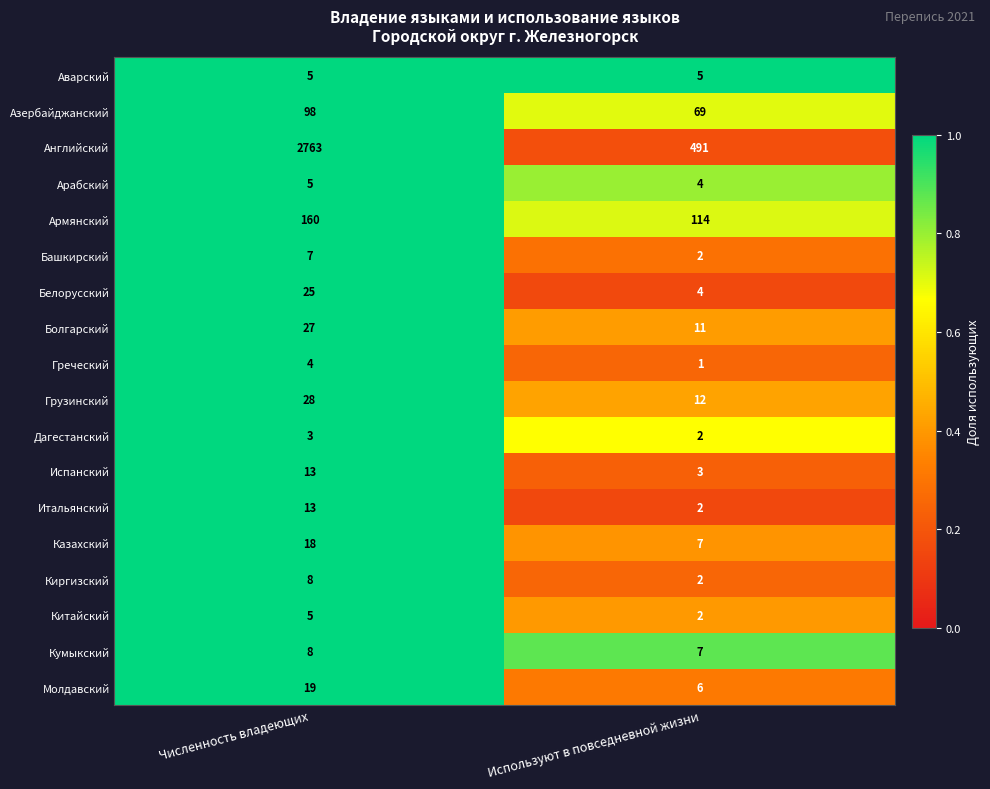

At which category is the sum across all series the highest?

Численность владеющих